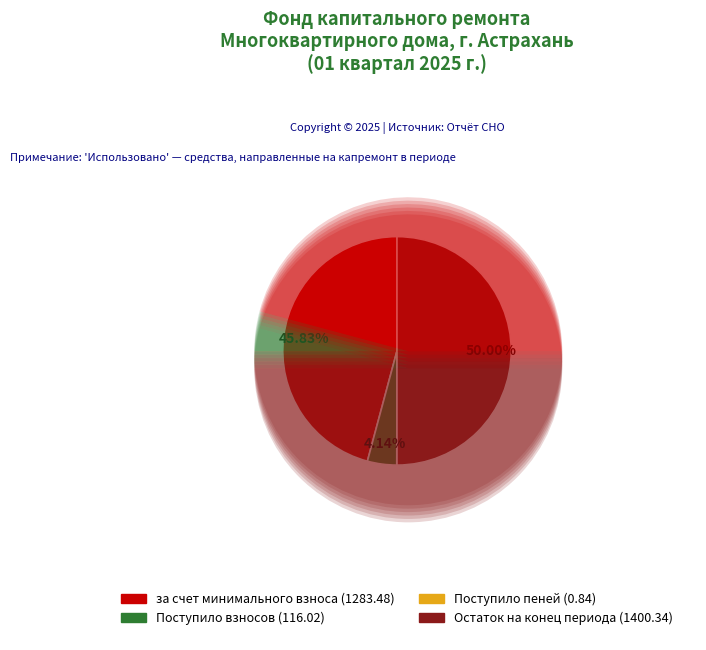

Do Поступило пеней and Остаток на конец периода together represent more than half of the pie?

Yes